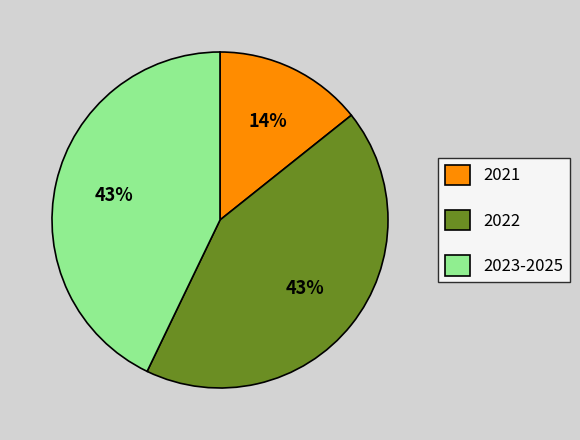

Count the number of slices in the pie.

3